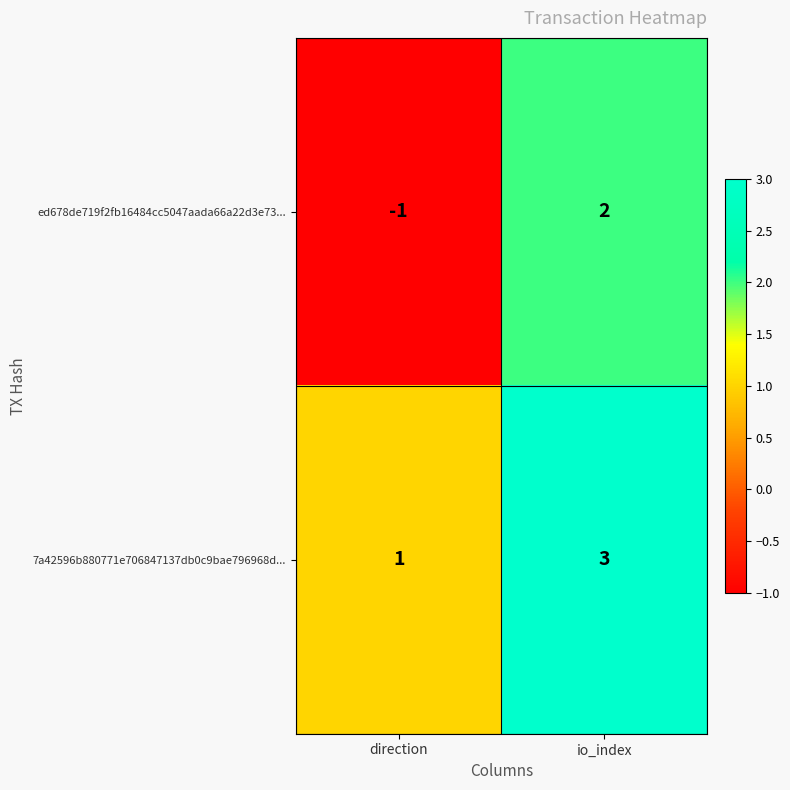

Between direction and io_index, which series saw the biggest shift?

ed678de719f2fb16484cc5047aada66a22d3e73...